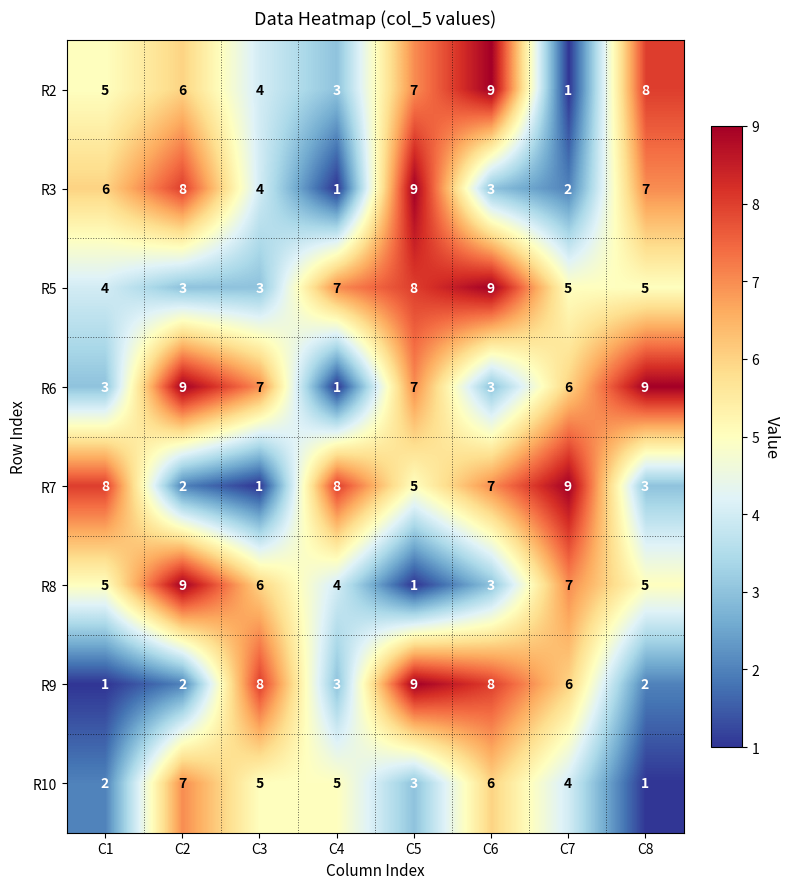

What is the highest value of the R8 series?

9